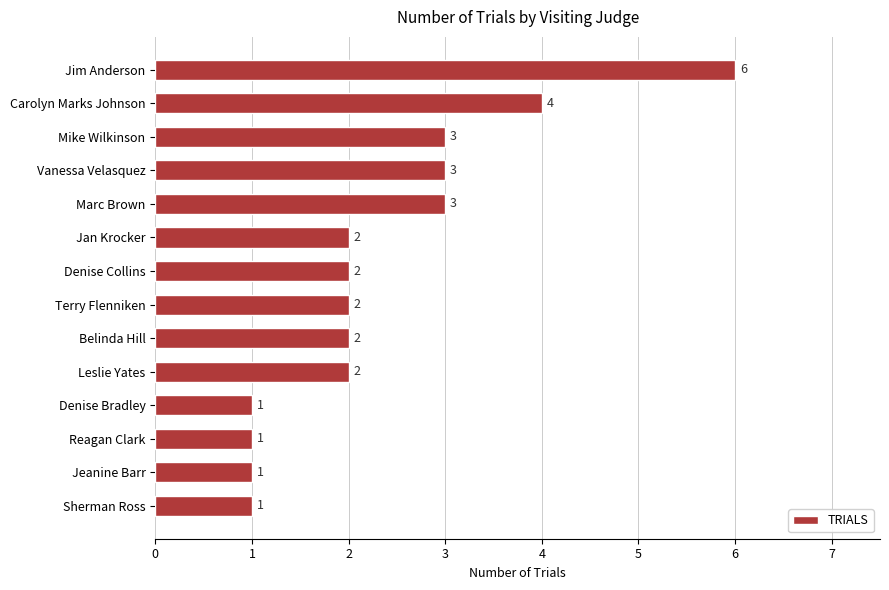

What is the approximate value at Mike Wilkinson?

3